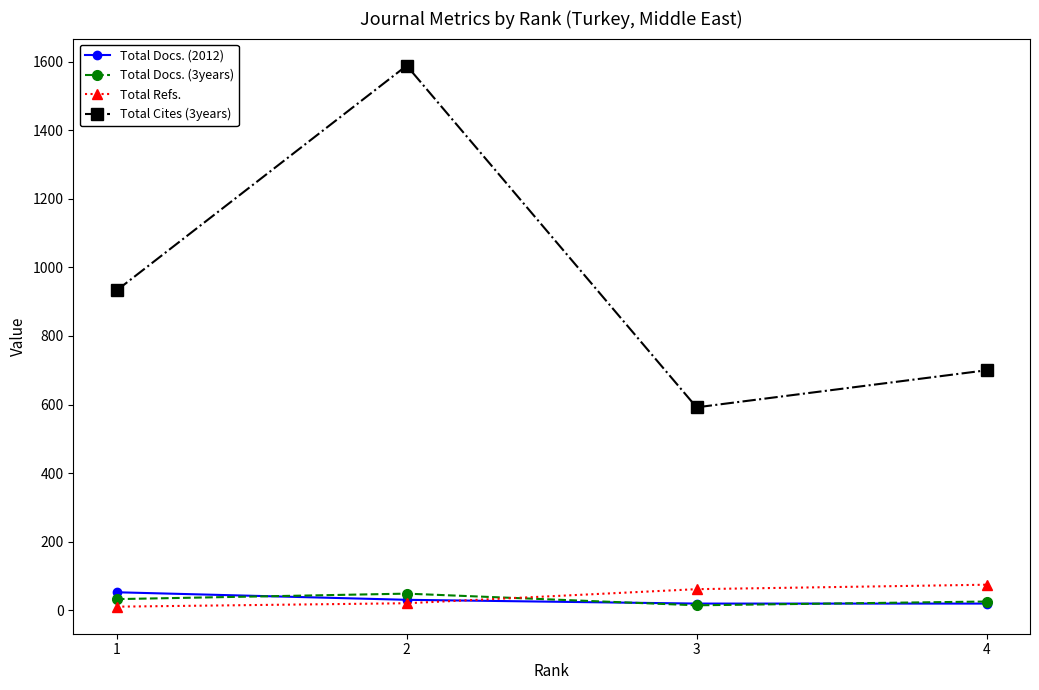

Does the chart display data point markers on the line(s)?

Yes